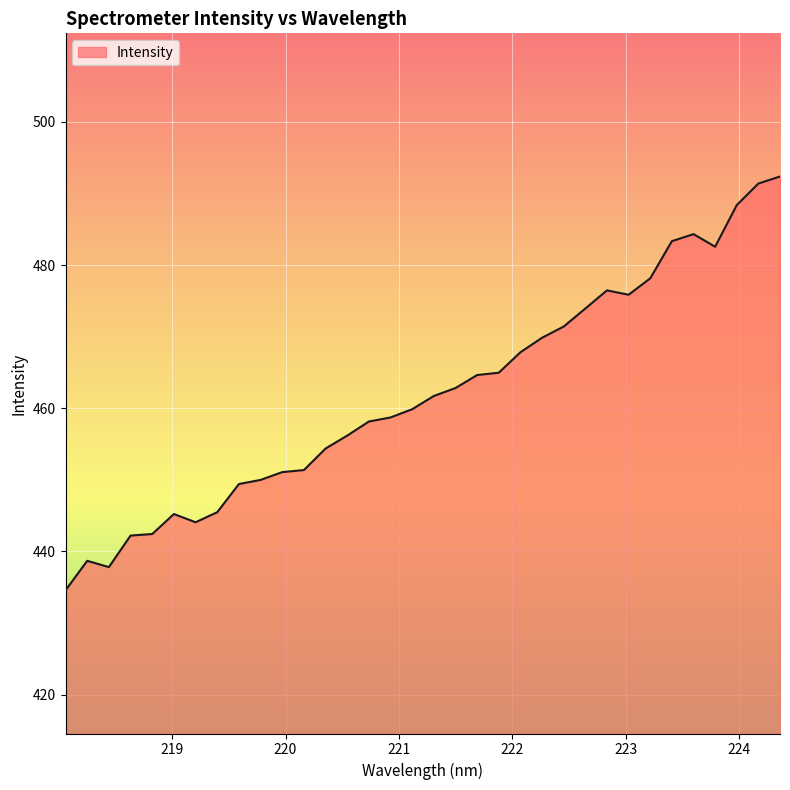

What is the difference between the maximum and minimum values?

57.8